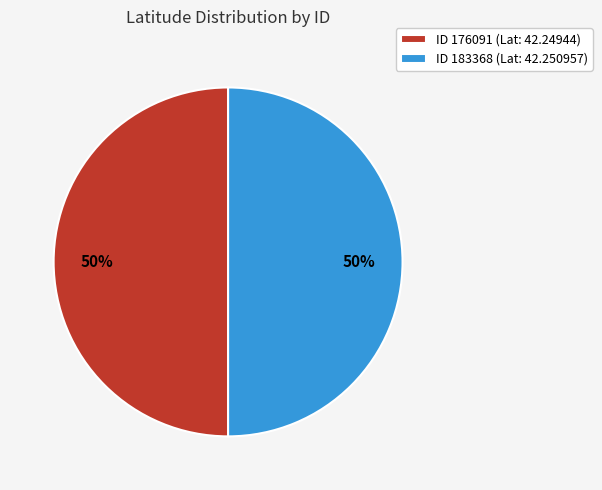

To the nearest percent, what percentage of the pie is ID 183368 (Lat: 42.250957)?

50%